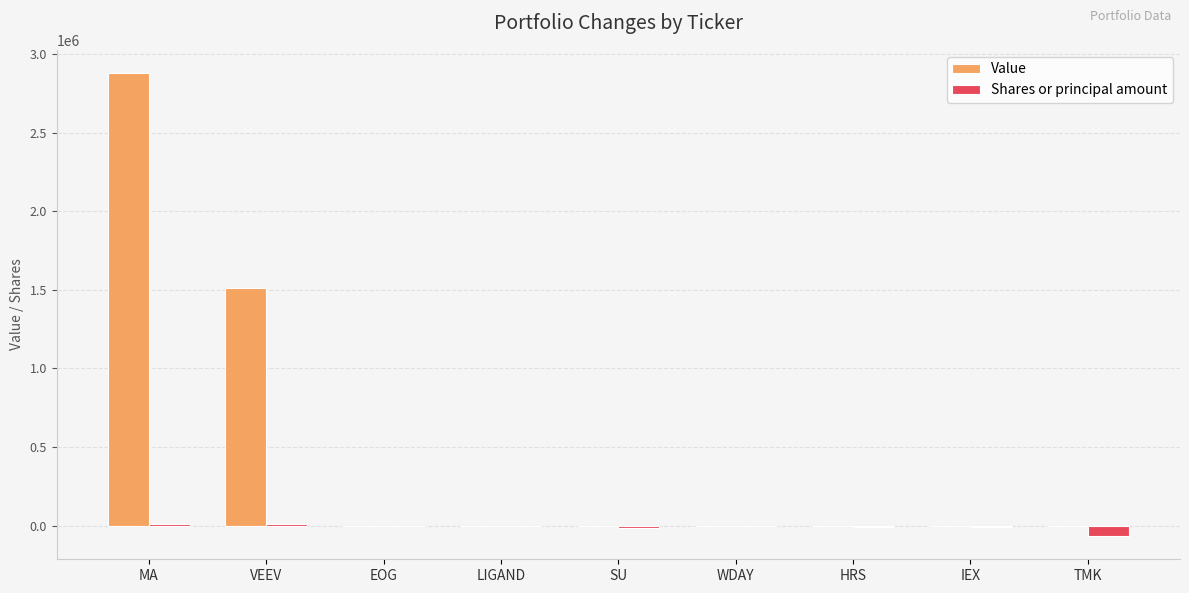

Which series has the widest spread of values?

Value